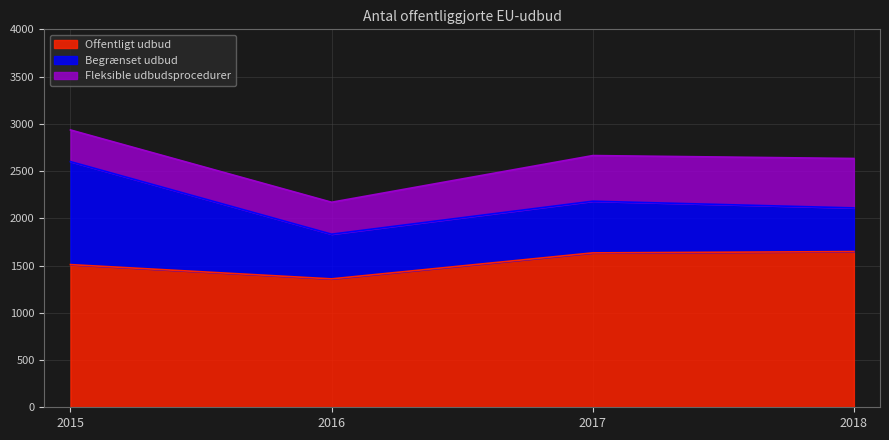

Is it true that Fleksible udbudsprocedurer equals 481 at 2015?

False